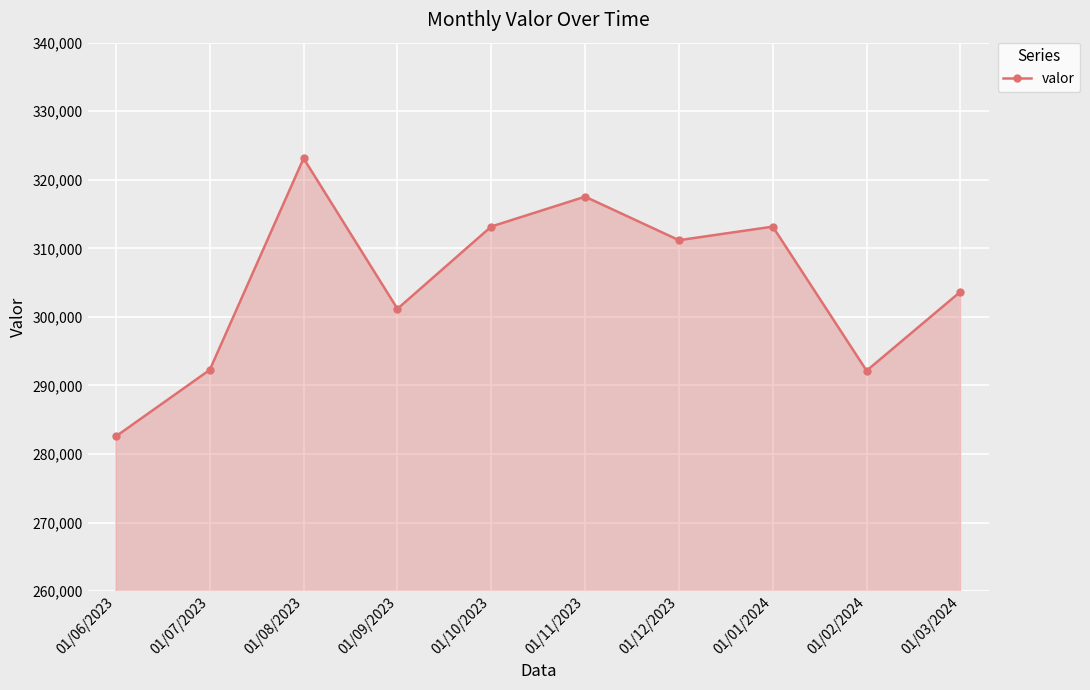

How many values are below 311188?

5